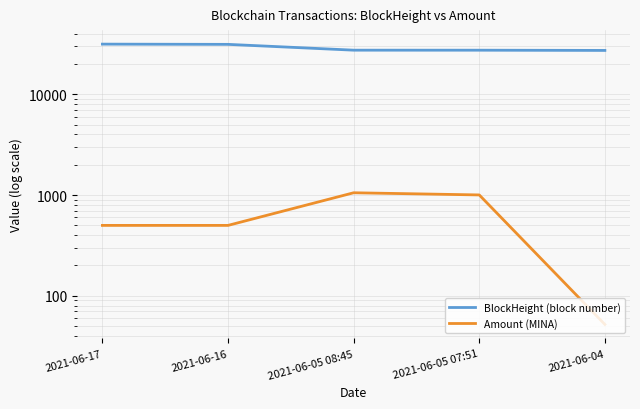

Where is Amount (MINA) nearest to the value 552?

2021-06-16